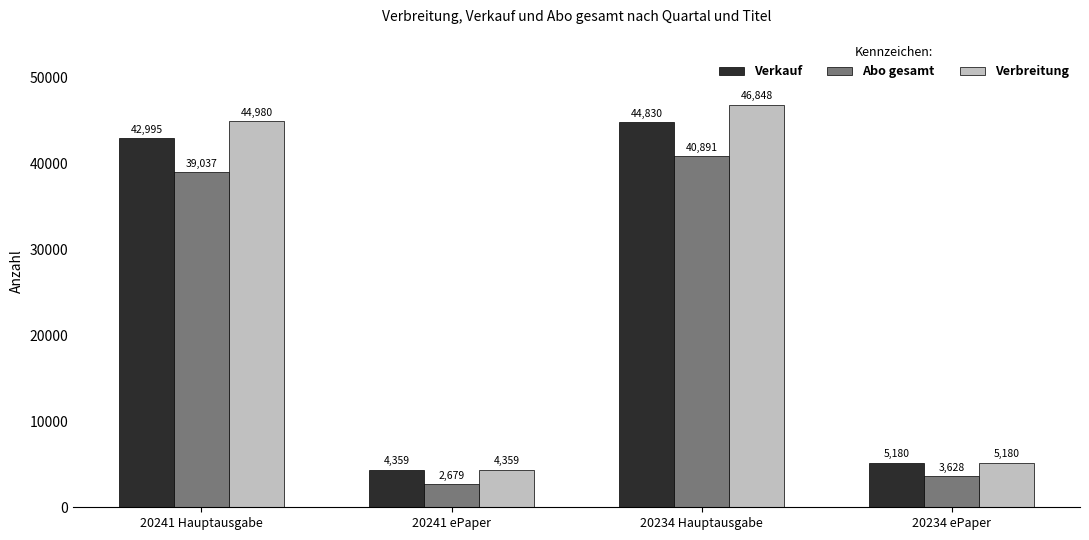

What is the label of the 3rd bar from the right?

20241 ePaper